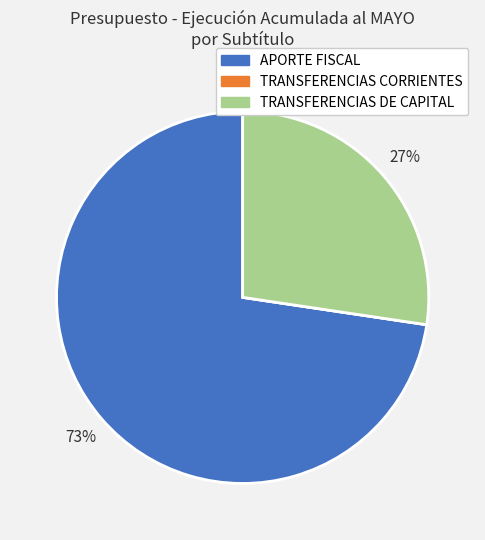

To the nearest percent, what is the difference between the largest and smallest slice percentages?

73%